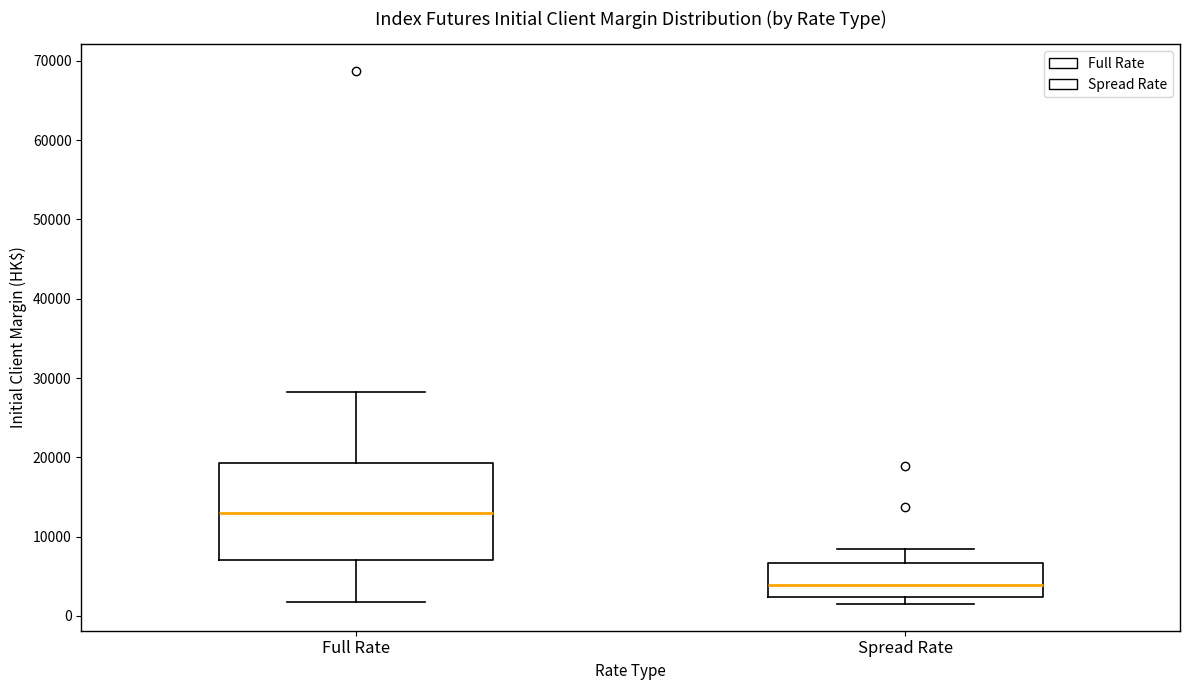

Which box is the tallest, from its lower edge to its upper edge?

Full Rate